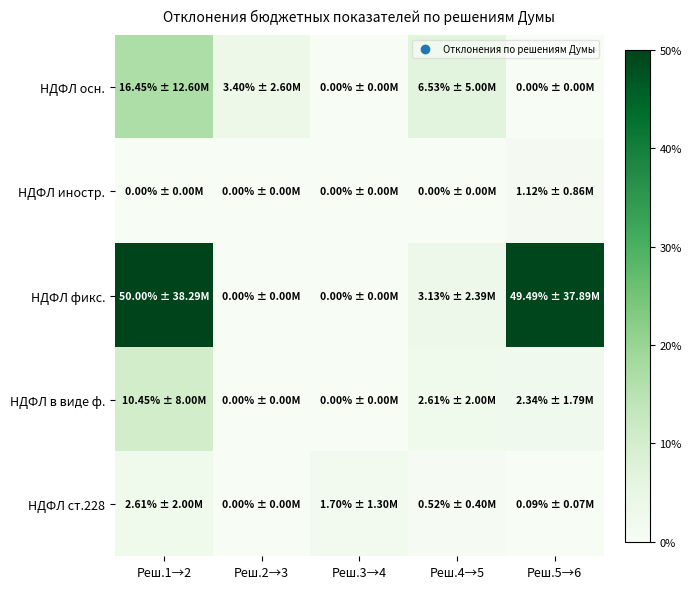

Rank the series at Реш.2→3 from highest to lowest value.

НДФЛ осн., НДФЛ иностр., НДФЛ фикс., НДФЛ в виде ф., НДФЛ ст.228